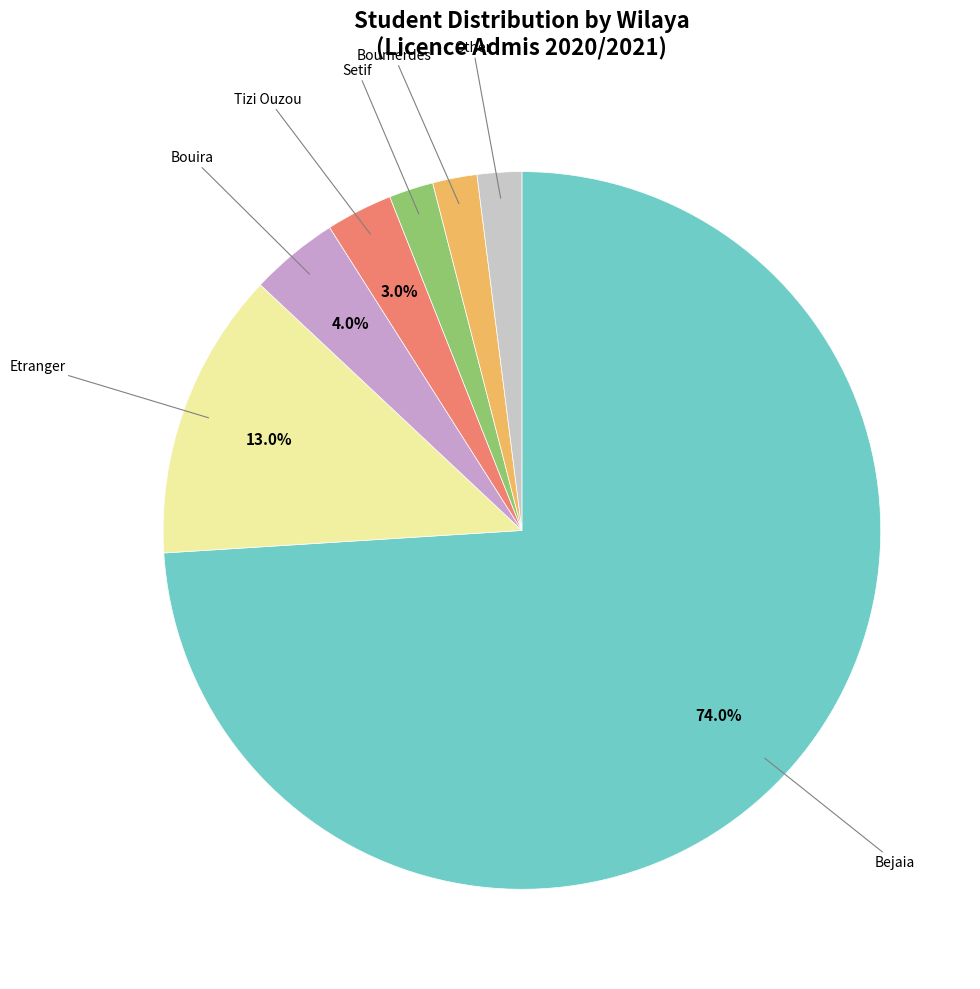

How many slices are in this pie chart?

7